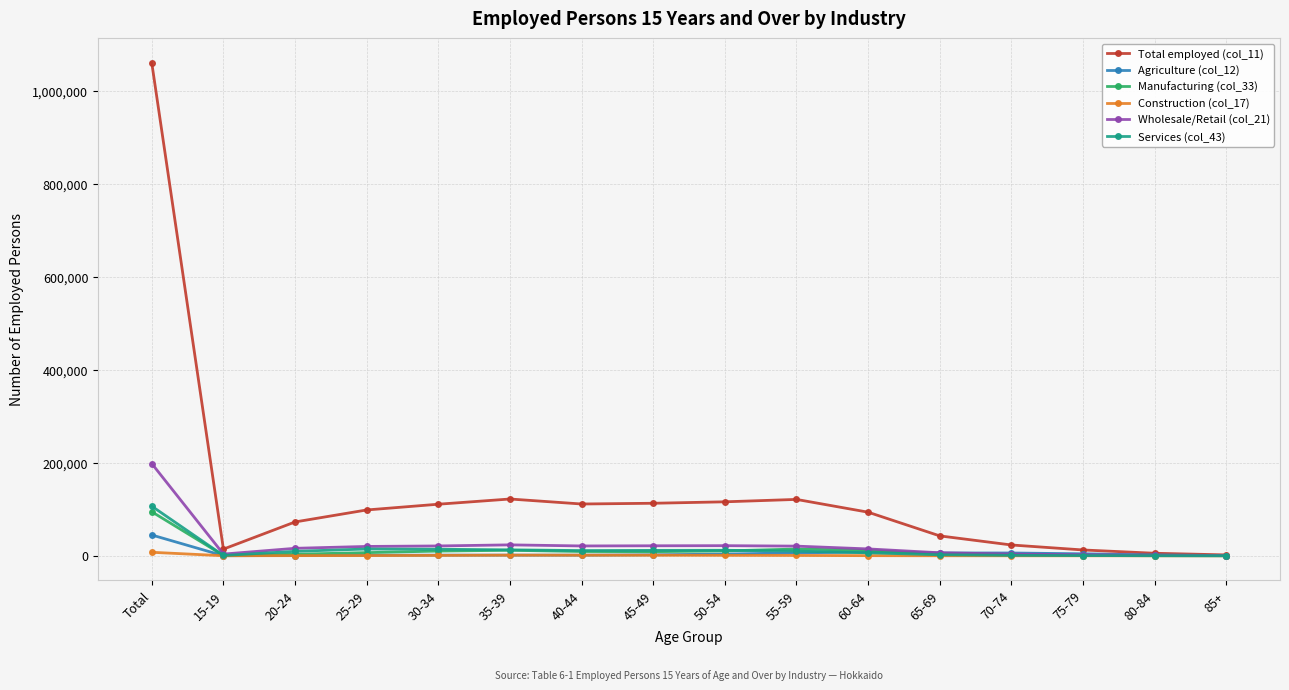

Rank the series by their maximum value, from highest to lowest.

Total employed (col_11), Wholesale/Retail (col_21), Services (col_43), Manufacturing (col_33), Agriculture (col_12), Construction (col_17)